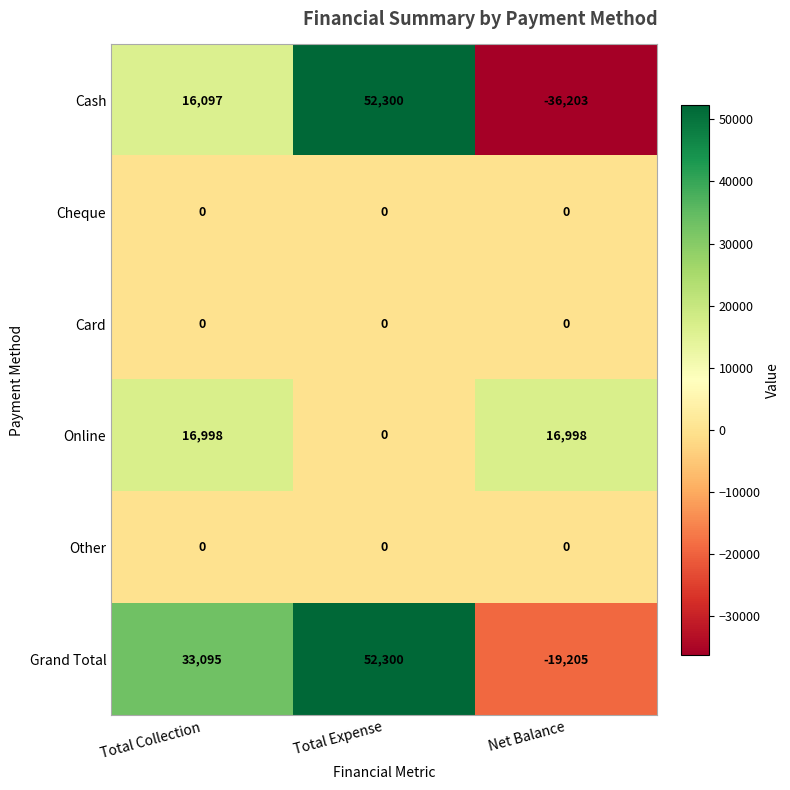

True or false: Grand Total has a value of 33095 at Total Collection.

True